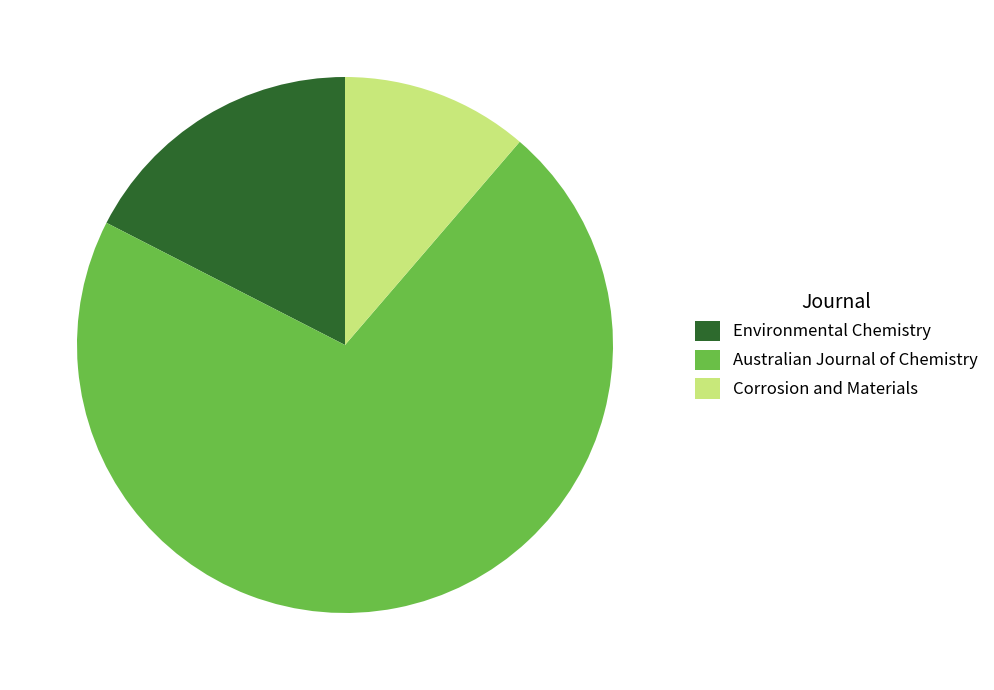

Is it true that Environmental Chemistry is 17% of the pie?

True